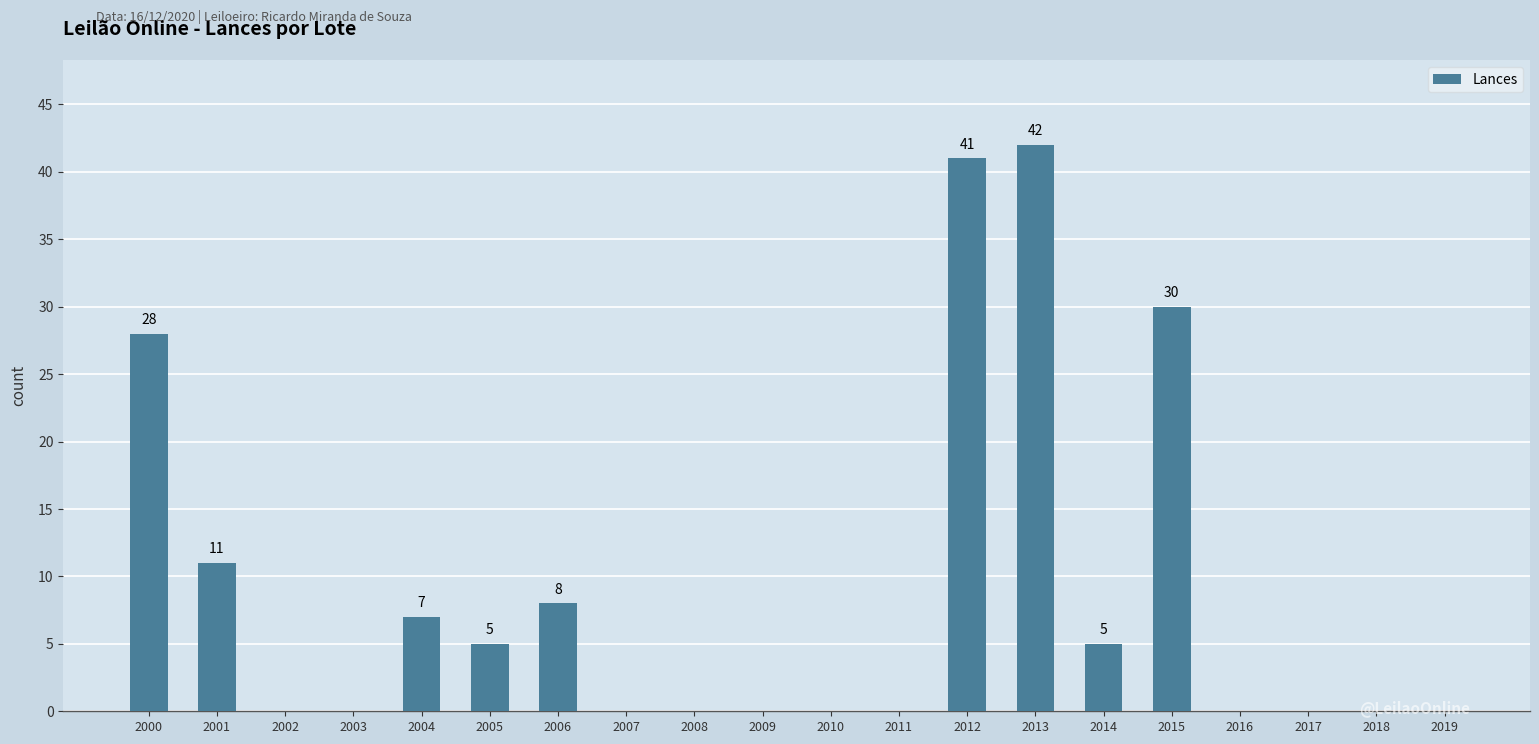

What is the sum of all values?

177